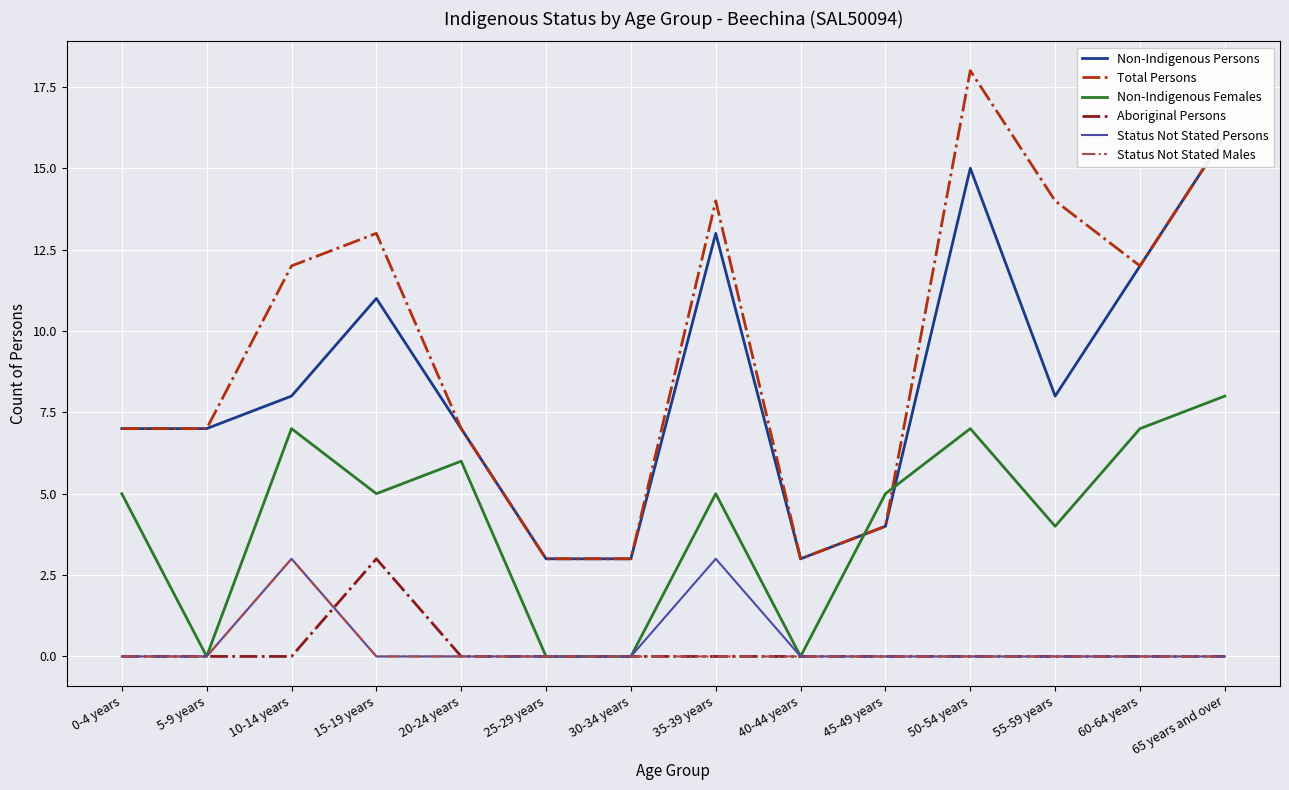

Reading left to right, list all the values displayed in this chart.

Non-Indigenous Persons: 0-4 years=7	5-9 years=7	10-14 years=8	15-19 years=11	20-24 years=7	25-29 years=3	30-34 years=3	35-39 years=13	40-44 years=3	45-49 years=4	50-54 years=15	55-59 years=8	60-64 years=12	65 years and over=16
Total Persons: 0-4 years=7	5-9 years=7	10-14 years=12	15-19 years=13	20-24 years=7	25-29 years=3	30-34 years=3	35-39 years=14	40-44 years=3	45-49 years=4	50-54 years=18	55-59 years=14	60-64 years=12	65 years and over=16
Non-Indigenous Females: 0-4 years=5	5-9 years=0	10-14 years=7	15-19 years=5	20-24 years=6	25-29 years=0	30-34 years=0	35-39 years=5	40-44 years=0	45-49 years=5	50-54 years=7	55-59 years=4	60-64 years=7	65 years and over=8
Aboriginal Persons: 0-4 years=0	5-9 years=0	10-14 years=0	15-19 years=3	20-24 years=0	25-29 years=0	30-34 years=0	35-39 years=0	40-44 years=0	45-49 years=0	50-54 years=0	55-59 years=0	60-64 years=0	65 years and over=0
Status Not Stated Persons: 0-4 years=0	5-9 years=0	10-14 years=3	15-19 years=0	20-24 years=0	25-29 years=0	30-34 years=0	35-39 years=3	40-44 years=0	45-49 years=0	50-54 years=0	55-59 years=0	60-64 years=0	65 years and over=0
Status Not Stated Males: 0-4 years=0	5-9 years=0	10-14 years=3	15-19 years=0	20-24 years=0	25-29 years=0	30-34 years=0	35-39 years=0	40-44 years=0	45-49 years=0	50-54 years=0	55-59 years=0	60-64 years=0	65 years and over=0